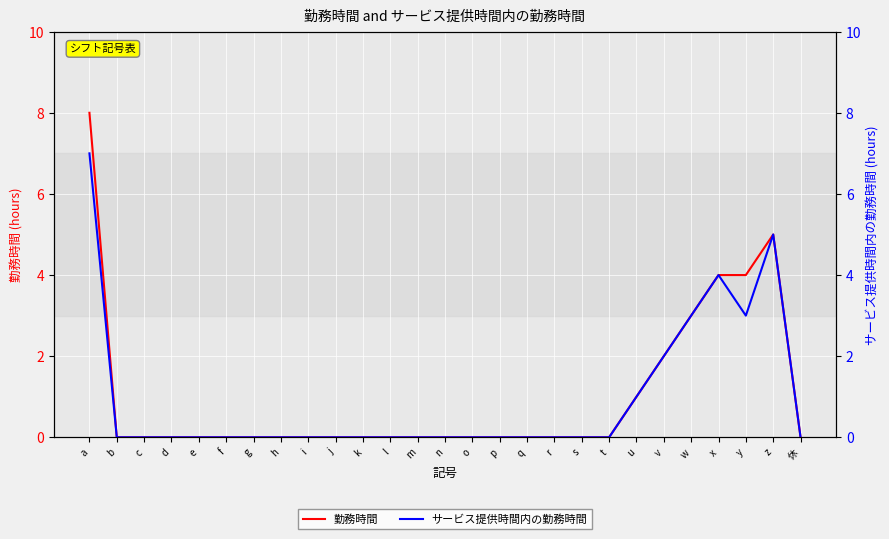

At which category does 勤務時間 reach its first local peak?

z